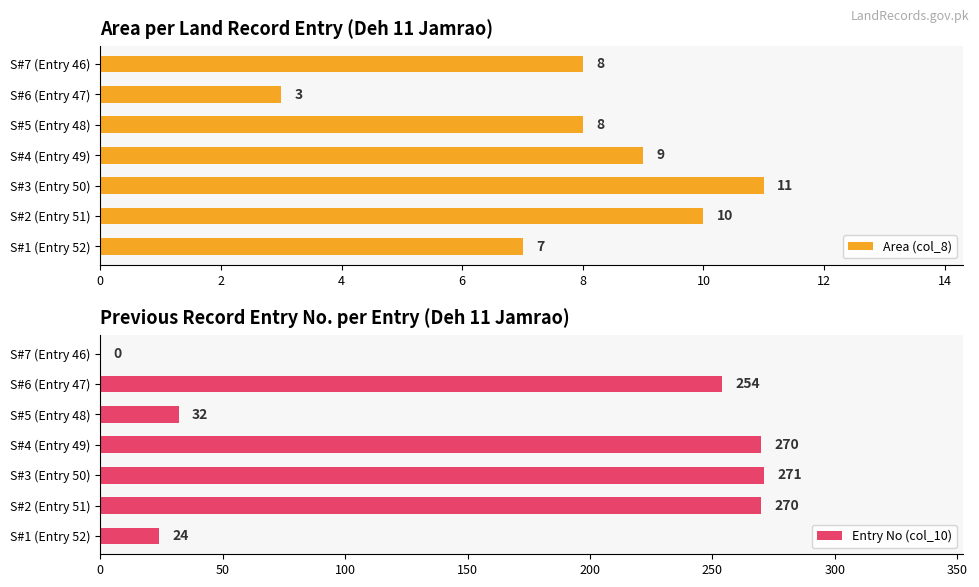

What are all the series names shown in the legend?

Area (col_8), Entry No (col_10)